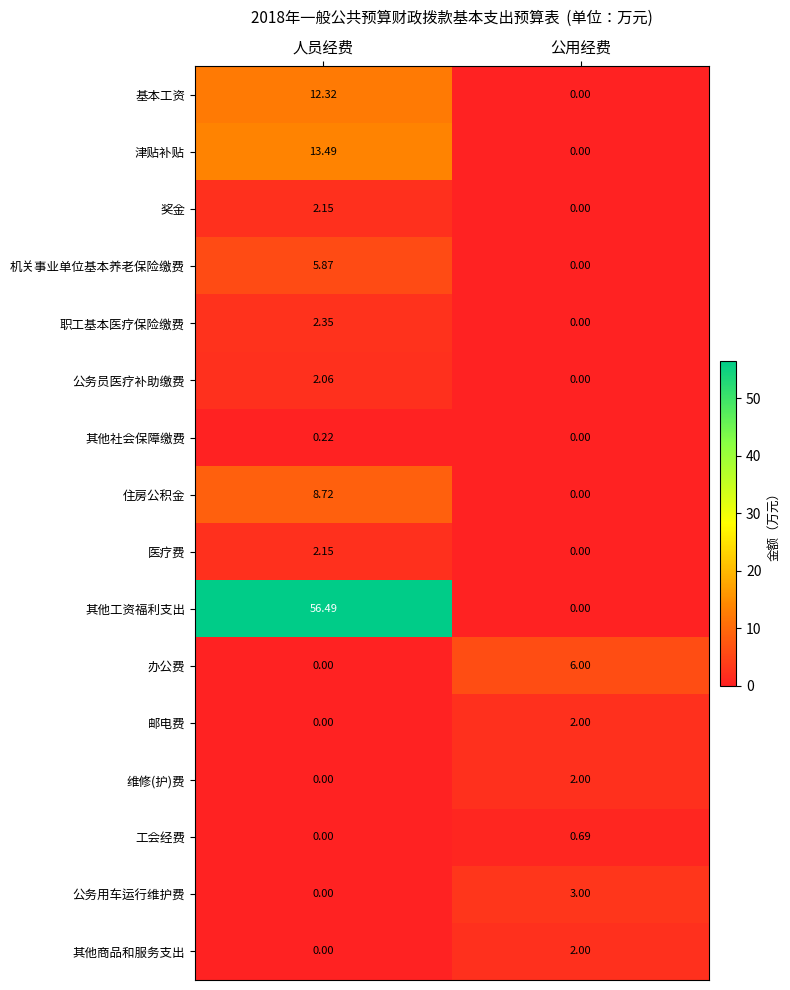

Rank the categories by 住房公积金 value from lowest to highest.

公用经费, 人员经费